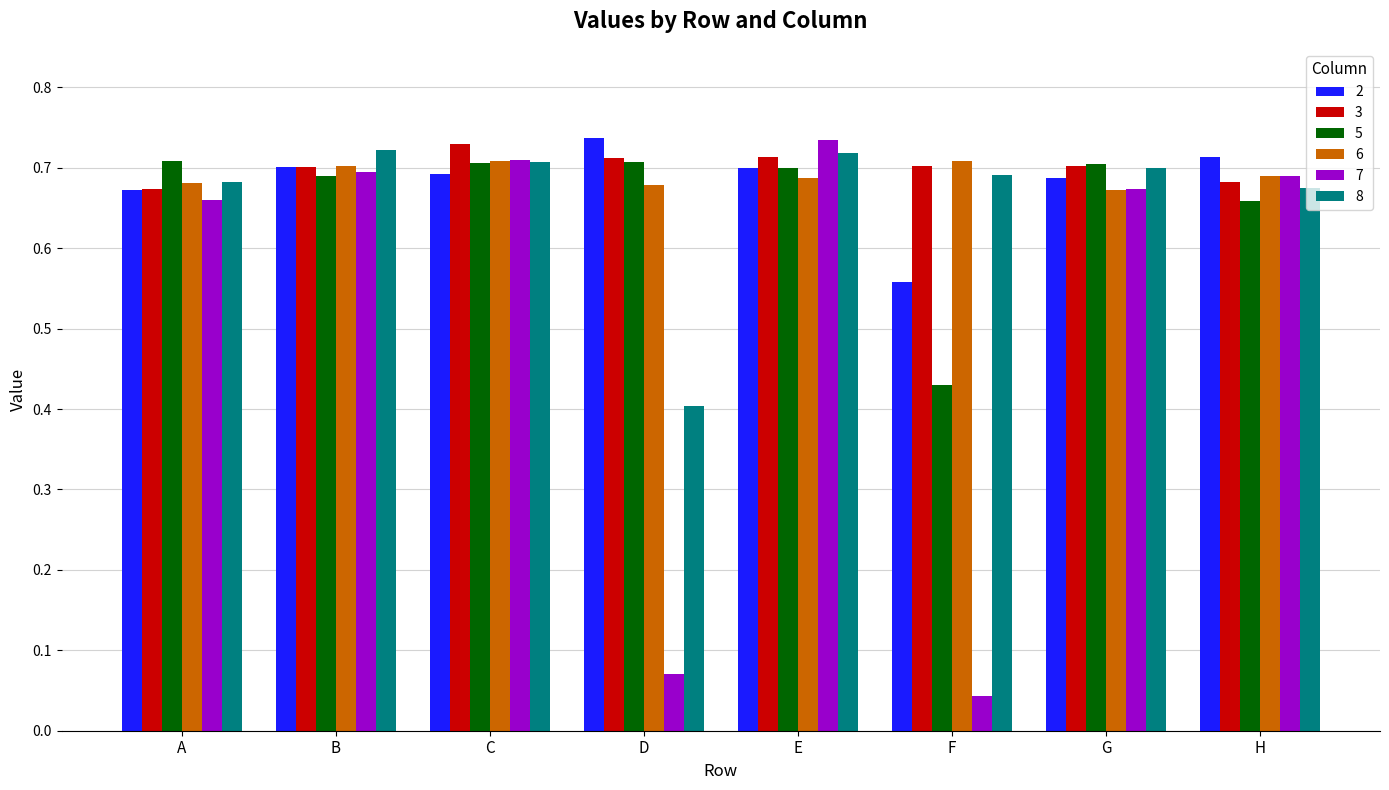

At how many categories does at least one series exceed 0?

8